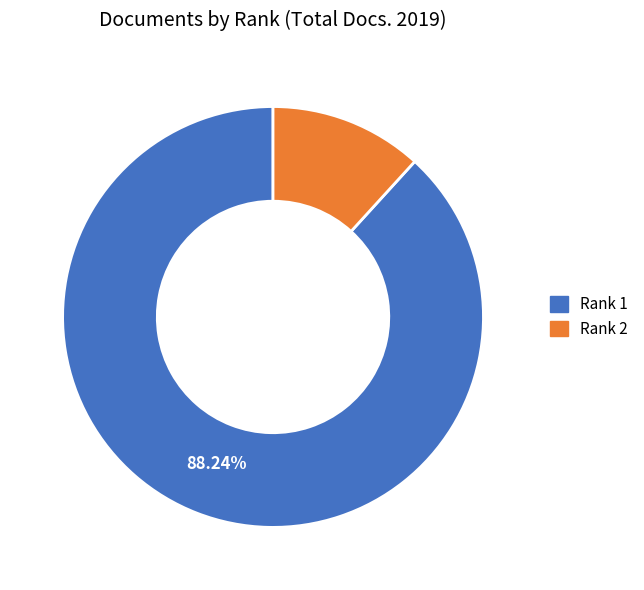

Approximately how many times larger is the value at Rank 1 compared to Rank 2?

7.5